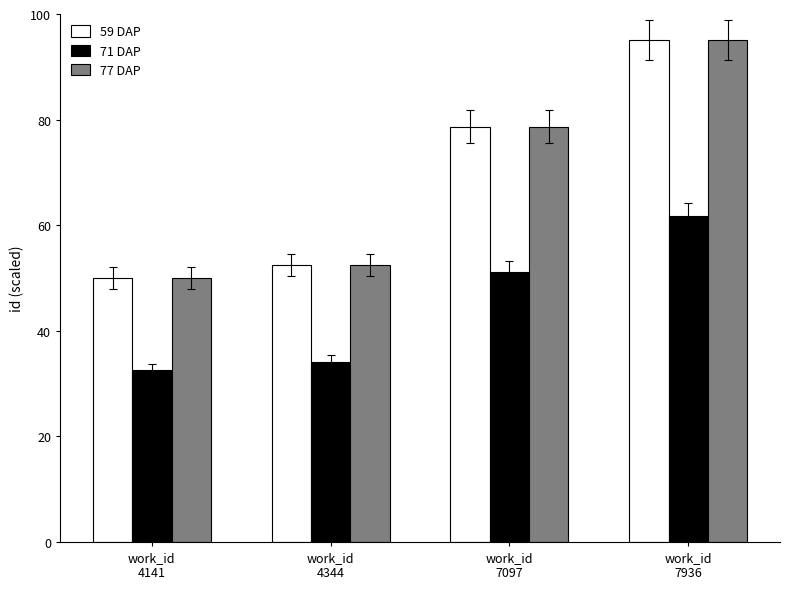

At which label is 77 DAP closest to 72?

work_id
7097